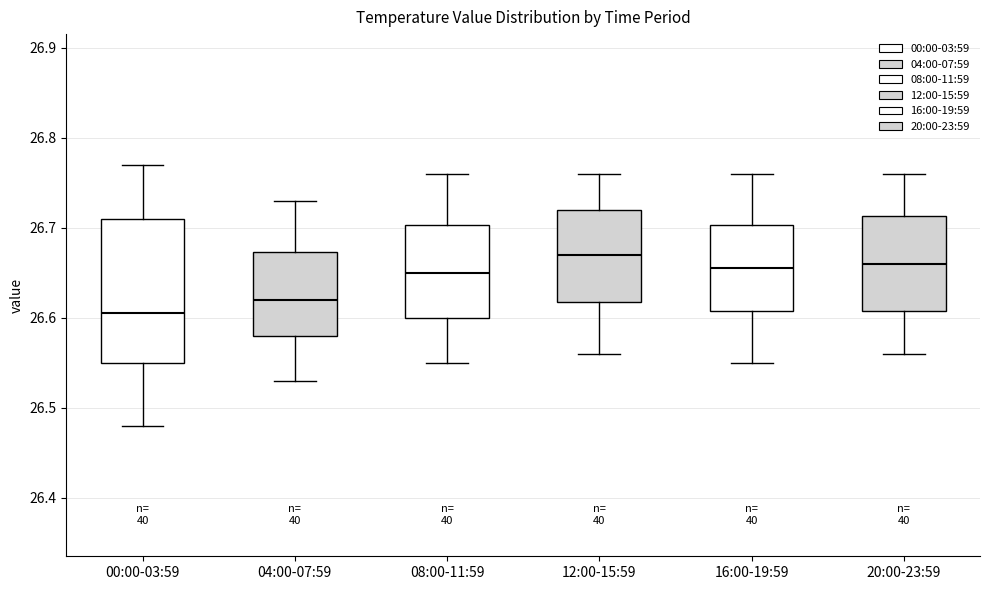

Which box has the highest median line?

12:00-15:59